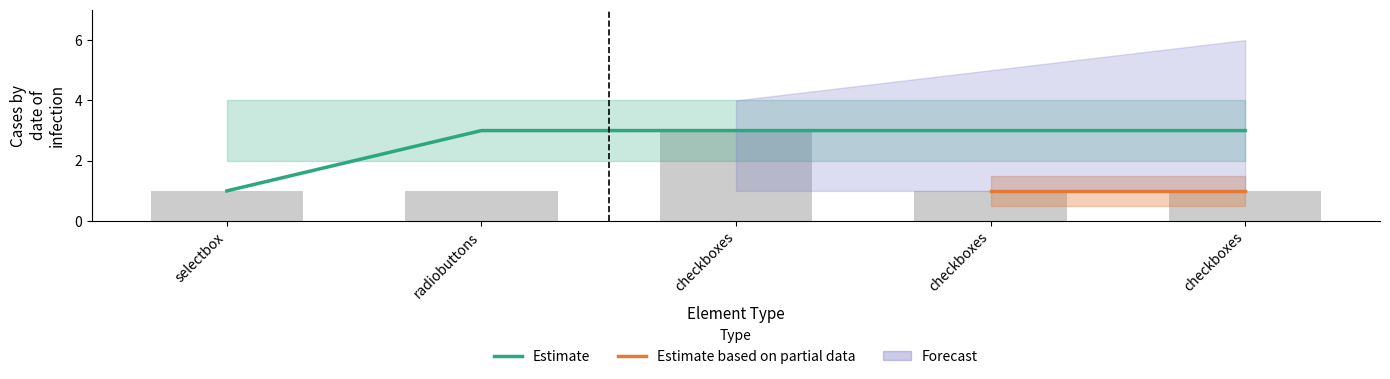

Between checkboxes and checkboxes, which is larger?

checkboxes